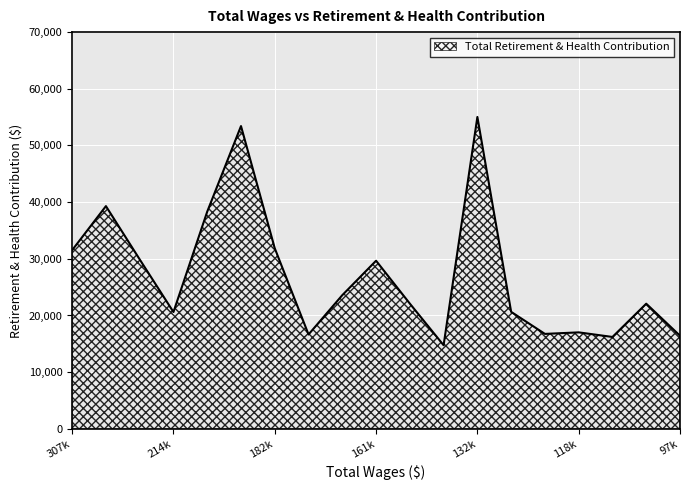

What is the minimum value shown in the chart?

14750